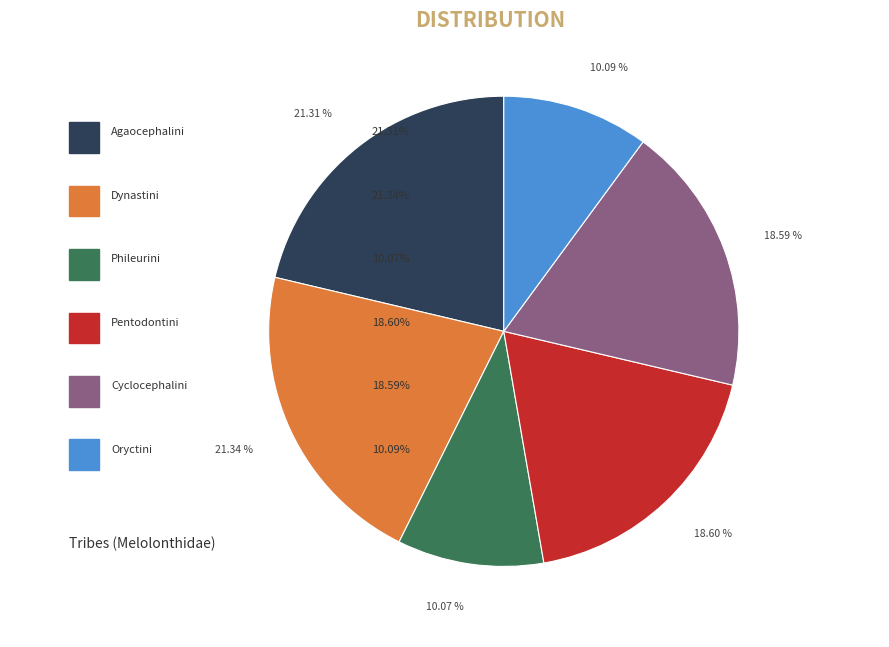

What is the ratio of the value at Phileurini to the value at Dynastini?

0.5